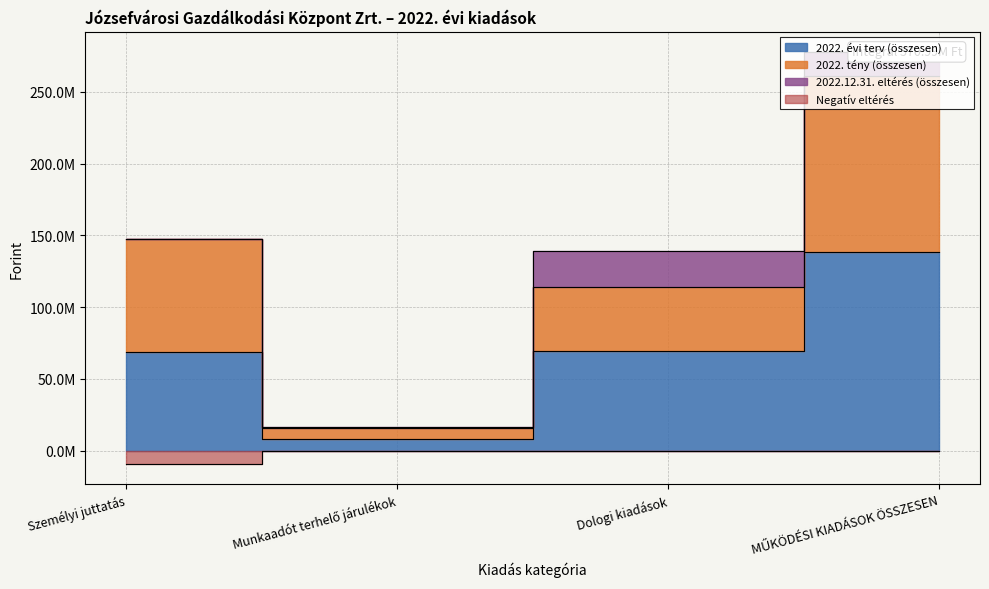

Rank the categories by 2022. tény (összesen) value from highest to lowest.

MŰKÖDÉSI KIADÁSOK ÖSSZESEN, Személyi juttatás, Dologi kiadások, Munkaadót terhelő járulékok